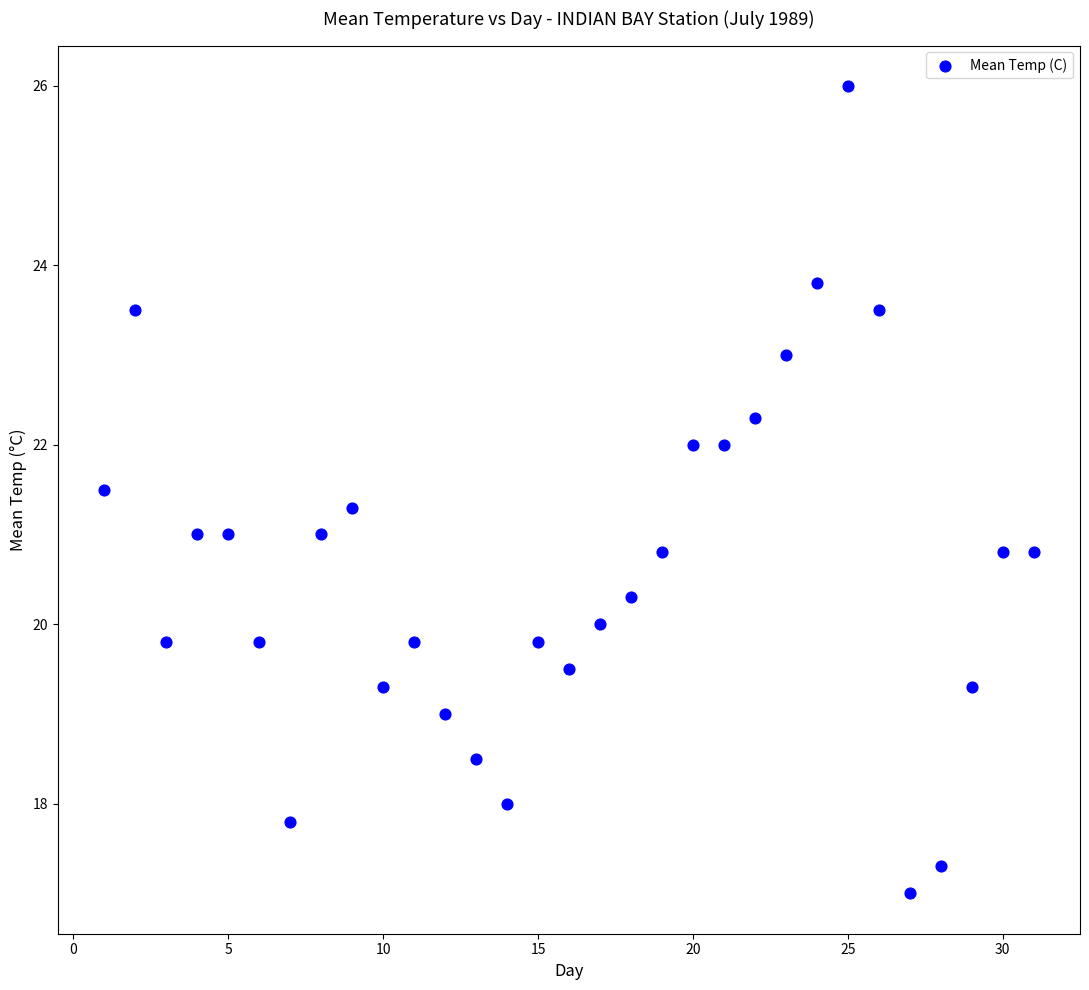

What is the range of Y values (max minus min)?

9.0